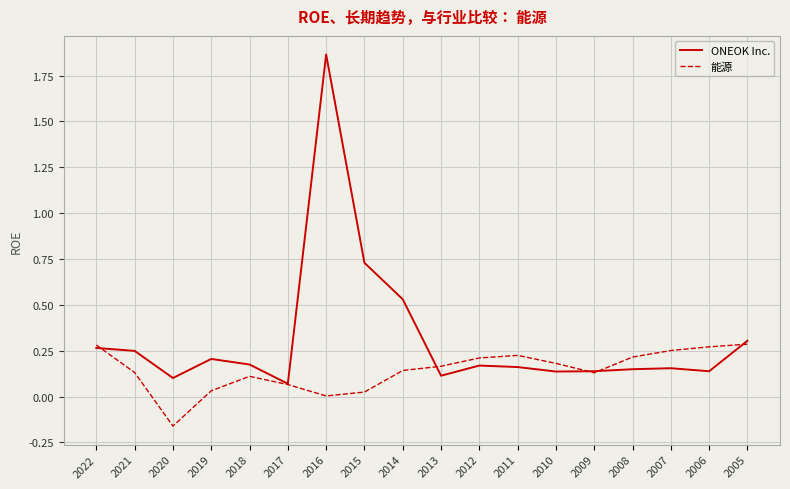

List the series in order of their peak value, lowest first.

能源, ONEOK Inc.